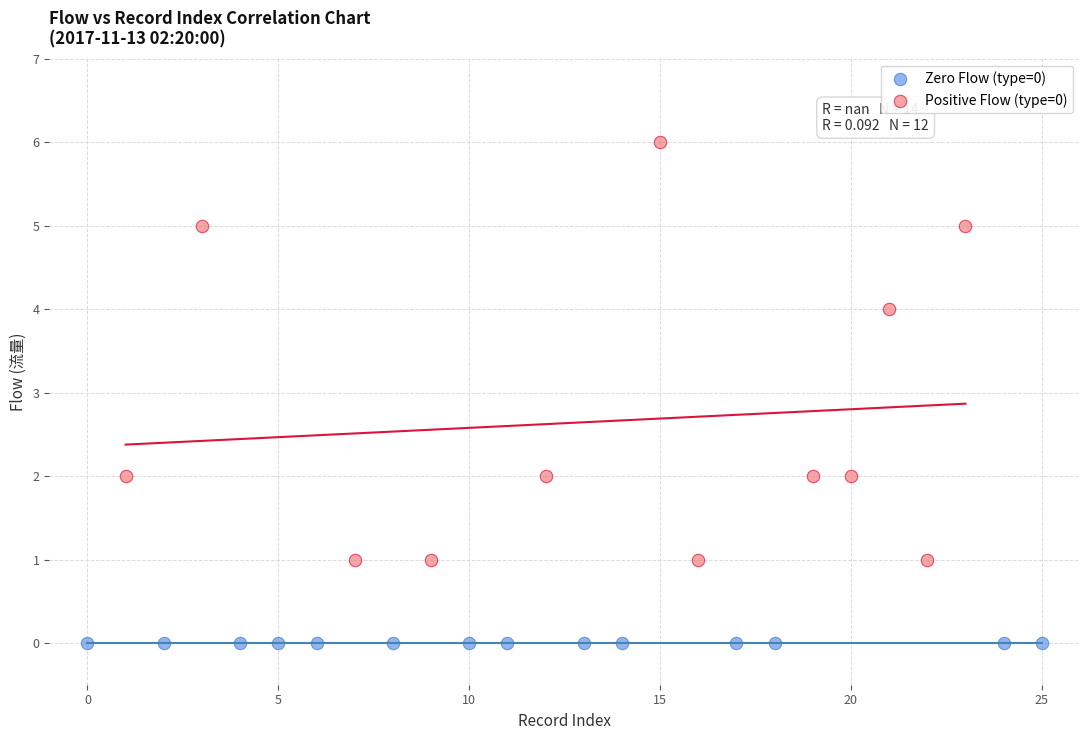

Which series reaches the maximum Y coordinate?

Positive Flow (type=0)